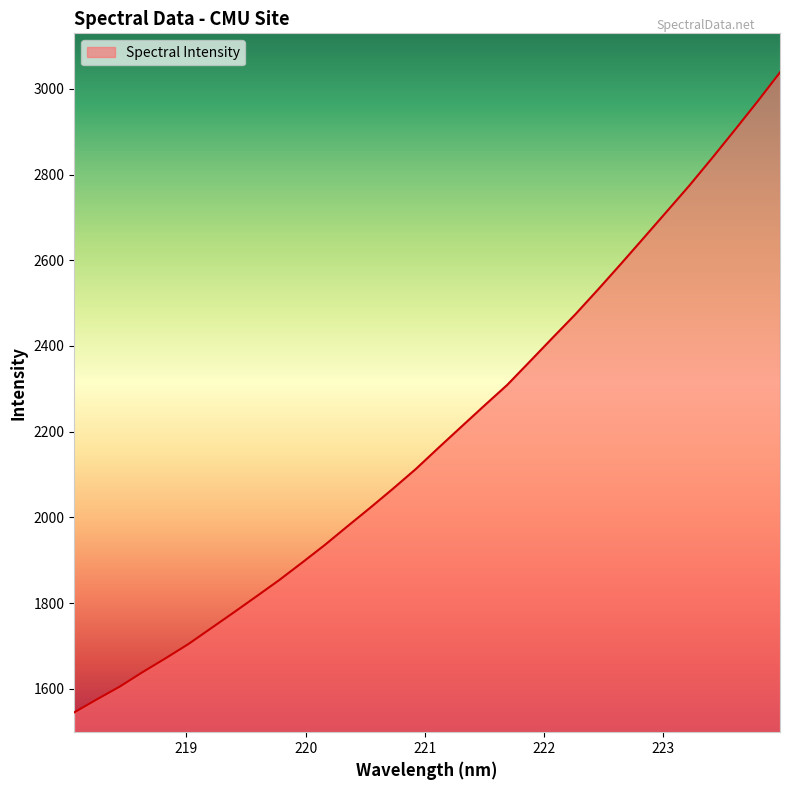

What is the average value?

2192.2